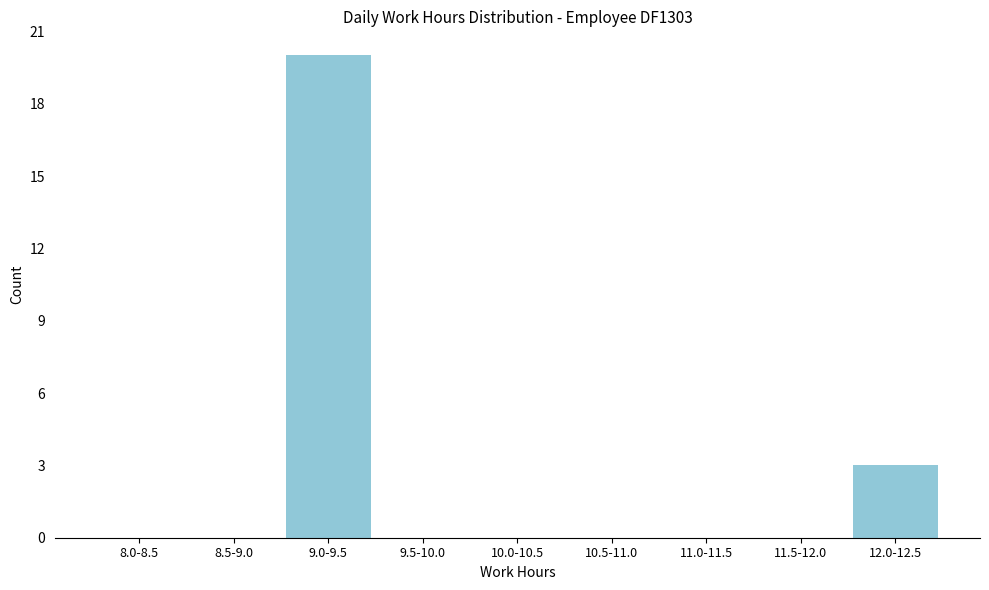

Reading left to right, transcribe all the data shown in this chart.

8.0-8.5=0	8.5-9.0=0	9.0-9.5=20	9.5-10.0=0	10.0-10.5=0	10.5-11.0=0	11.0-11.5=0	11.5-12.0=0	12.0-12.5=3